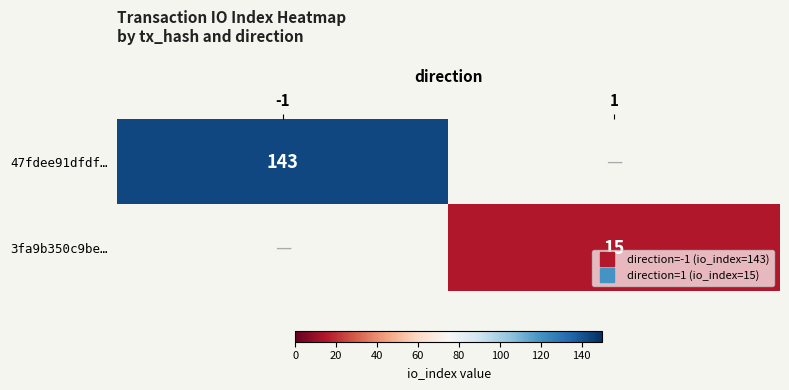

The 3fa9b350c9be… series shows 0 at -1. True or false?

True